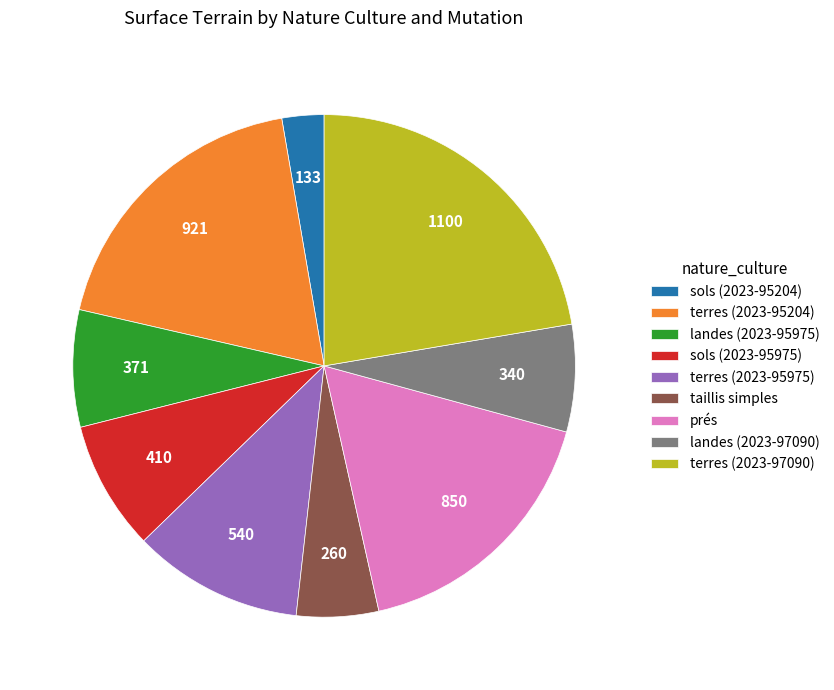

Is the sum of landes (2023-95975) and sols (2023-95975) greater than half?

No